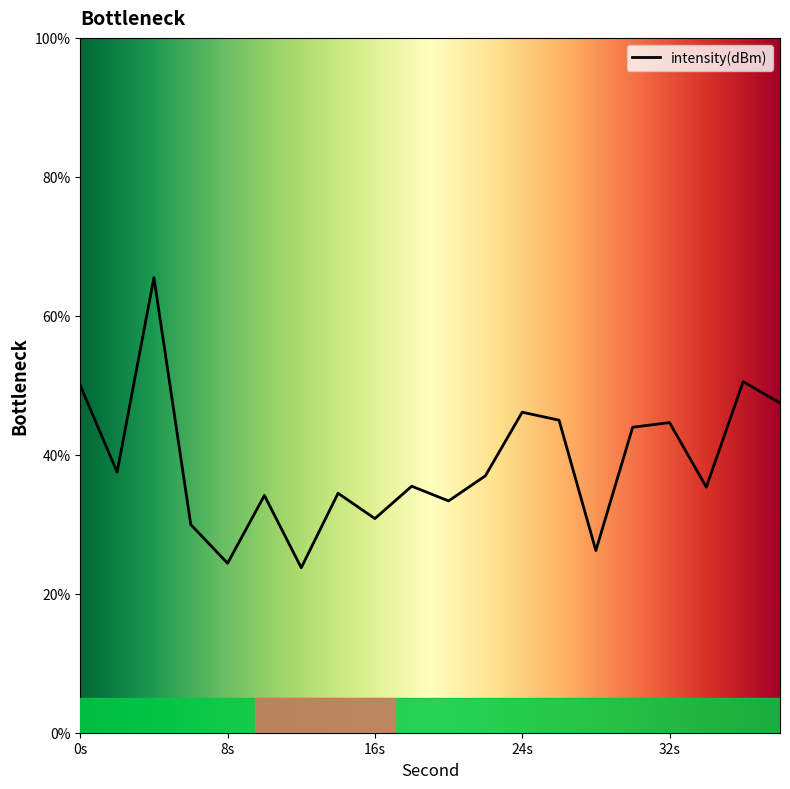

Which category has the lowest value across all series?

12